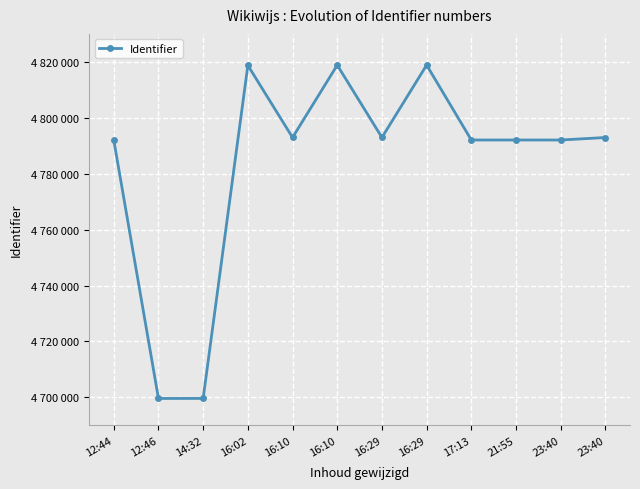

What is the value of the 9th point from the left?

4792043